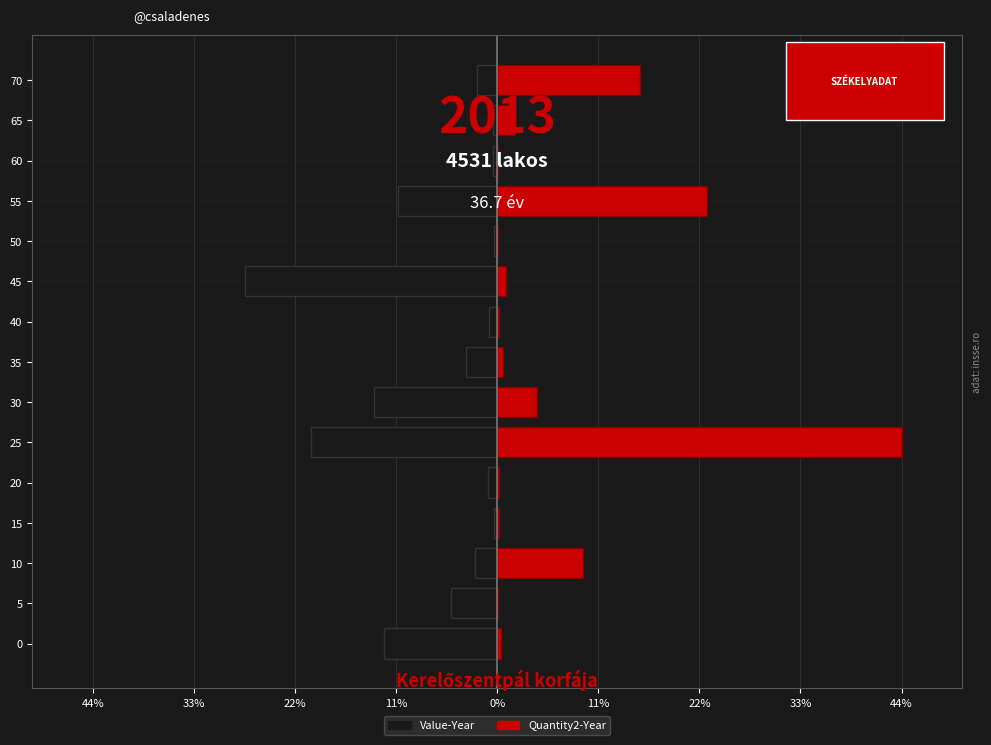

True or false: Value-Year has a value of -0.7 at 65.

False